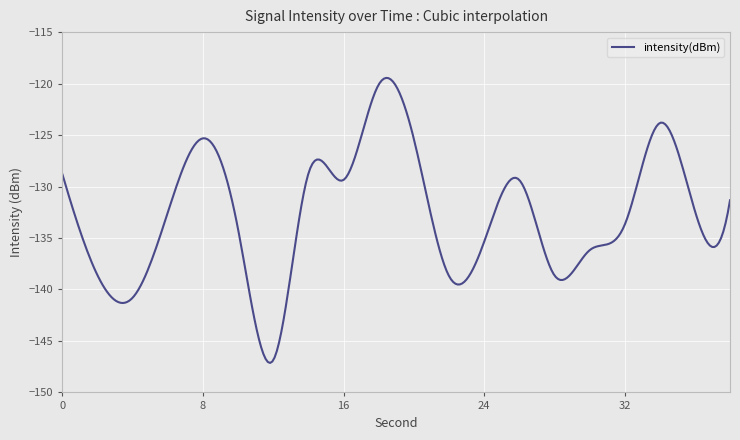

What is the minimum value shown in the chart?

-147.1